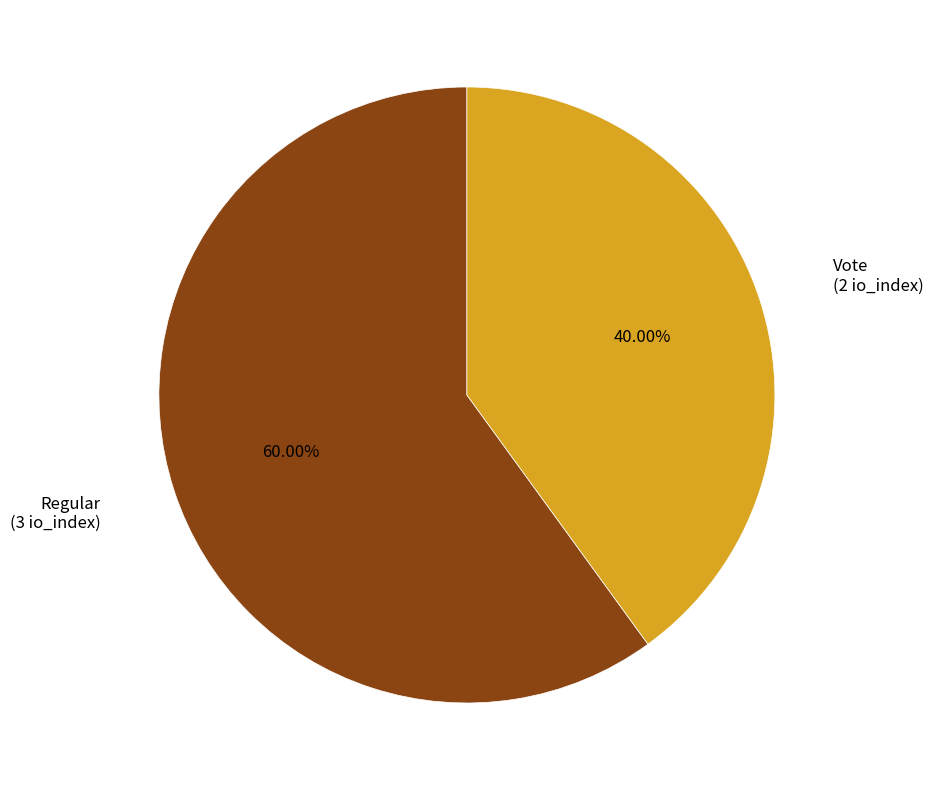

To the nearest percent, what percentage of the pie is Regular?

60%